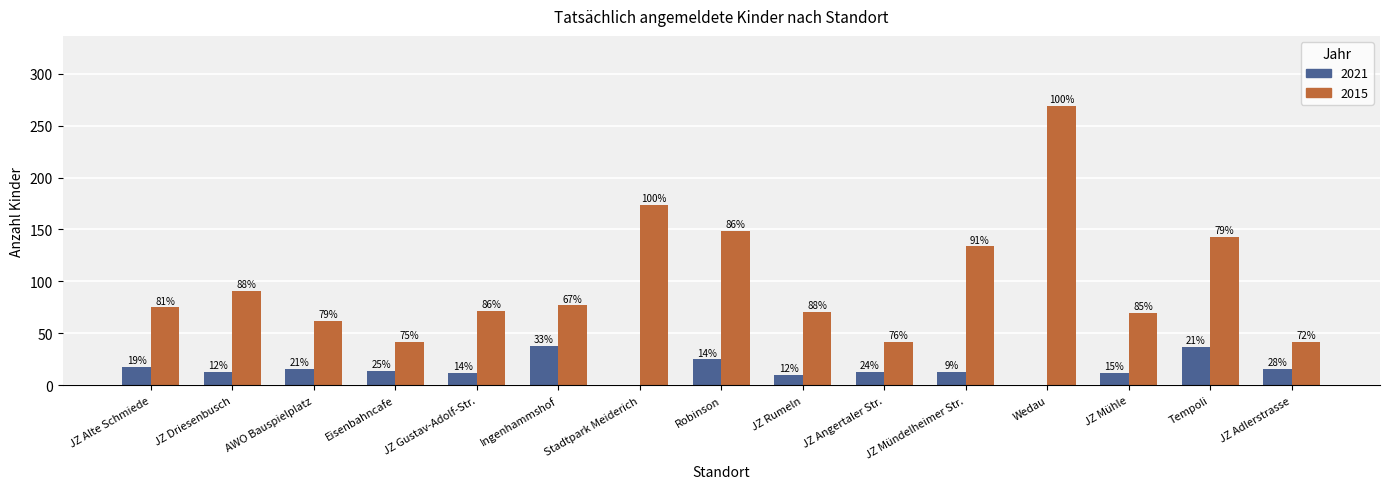

What is the maximum value shown in the chart?

269